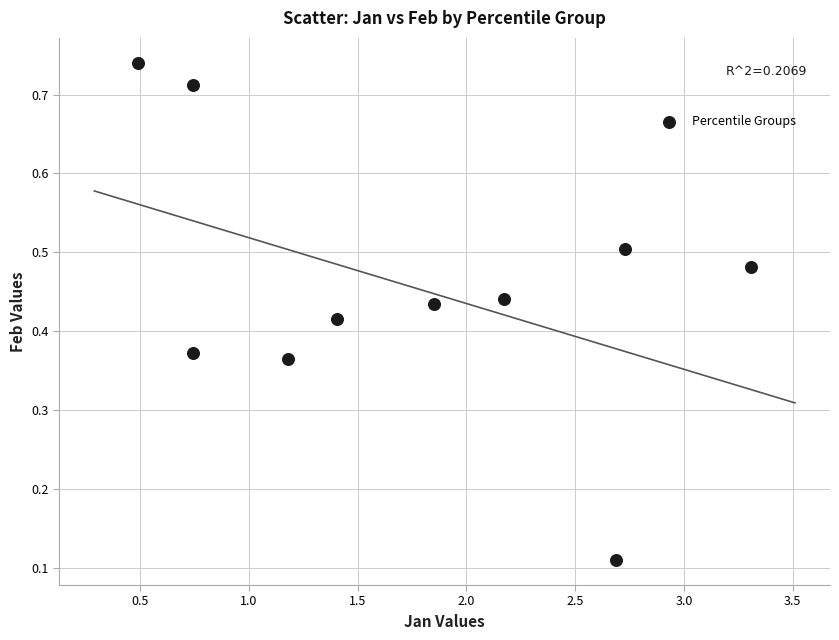

What is the average X value?

1.7